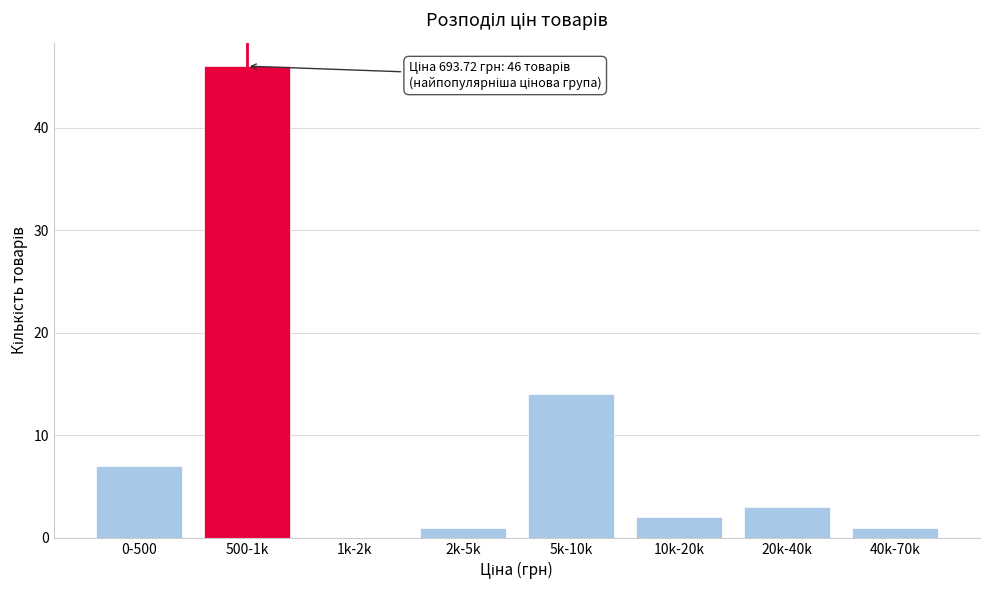

Reading right to left, extract all data points from this chart.

40k-70k=1	20k-40k=3	10k-20k=2	5k-10k=14	2k-5k=1	1k-2k=0	500-1k=46	0-500=7